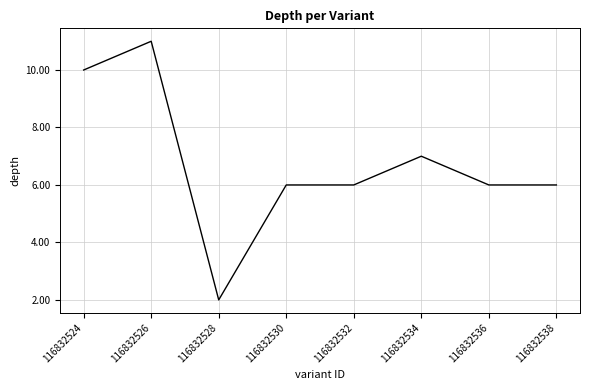

Reading left to right, extract all data points from this chart.

10	11	2	6	6	7	6	6